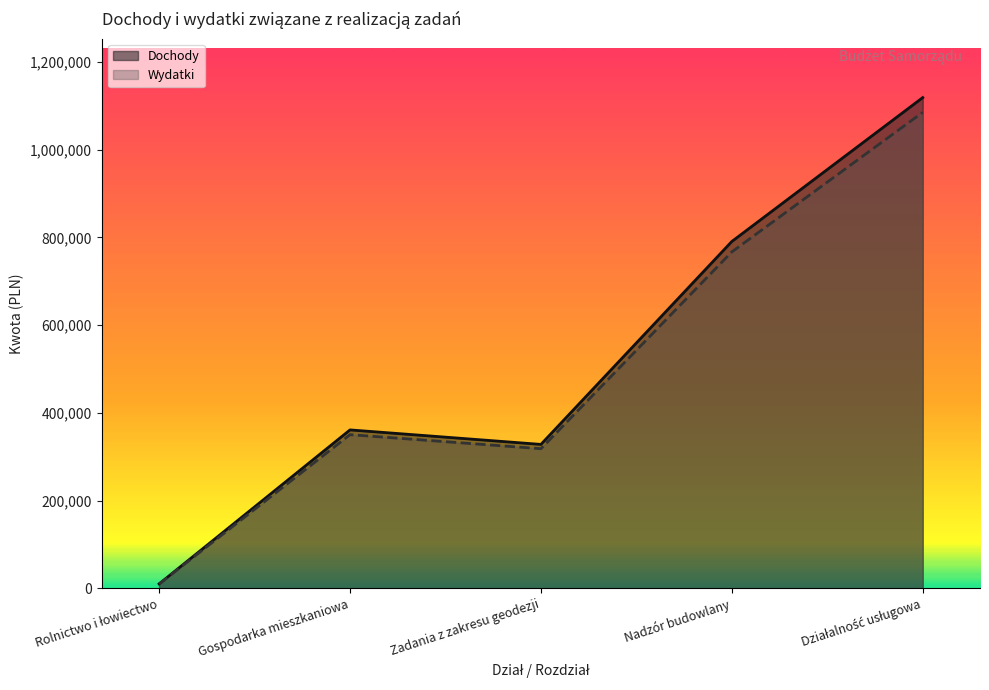

True or false: Wydatki has more than 2 points higher than both neighbors.

False